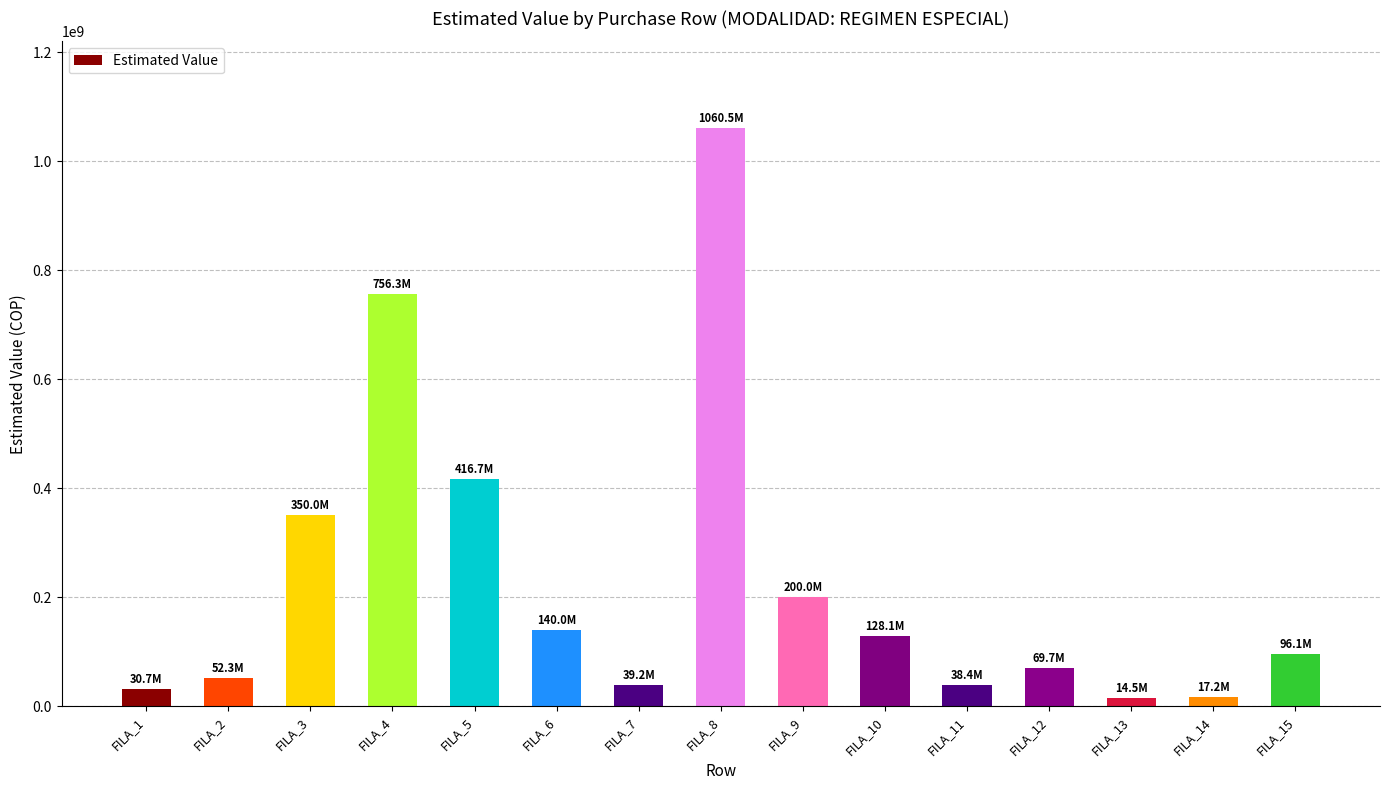

What is the ratio of the value at FILA_2 to the value at FILA_15?

0.5